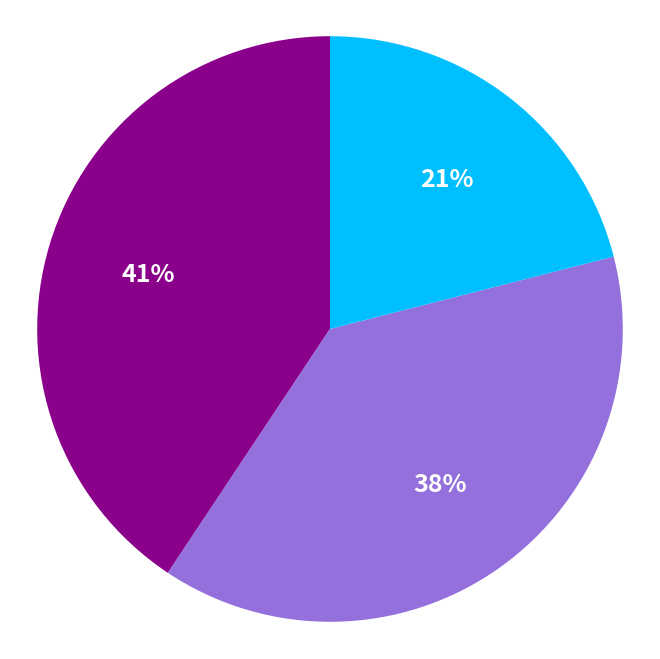

How many segments does this pie chart have?

3